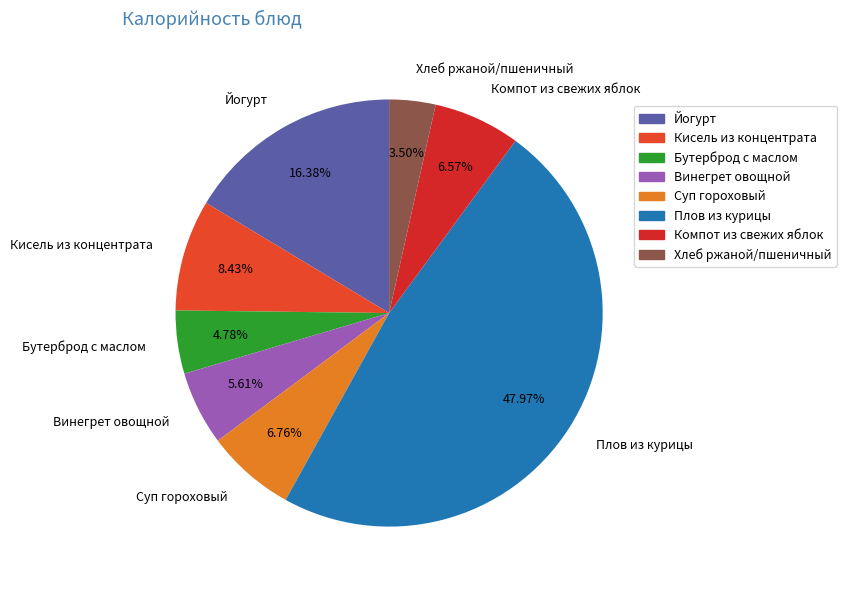

True or false: Хлеб ржаной/пшеничный accounts for 17% of the total.

False